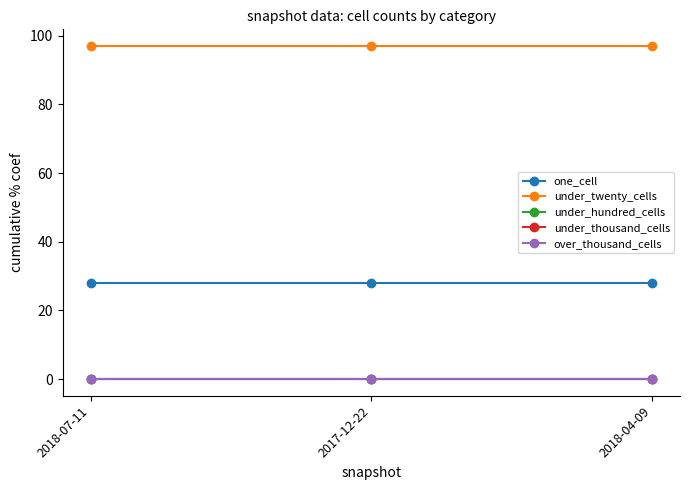

Does the chart have visible grid lines?

No